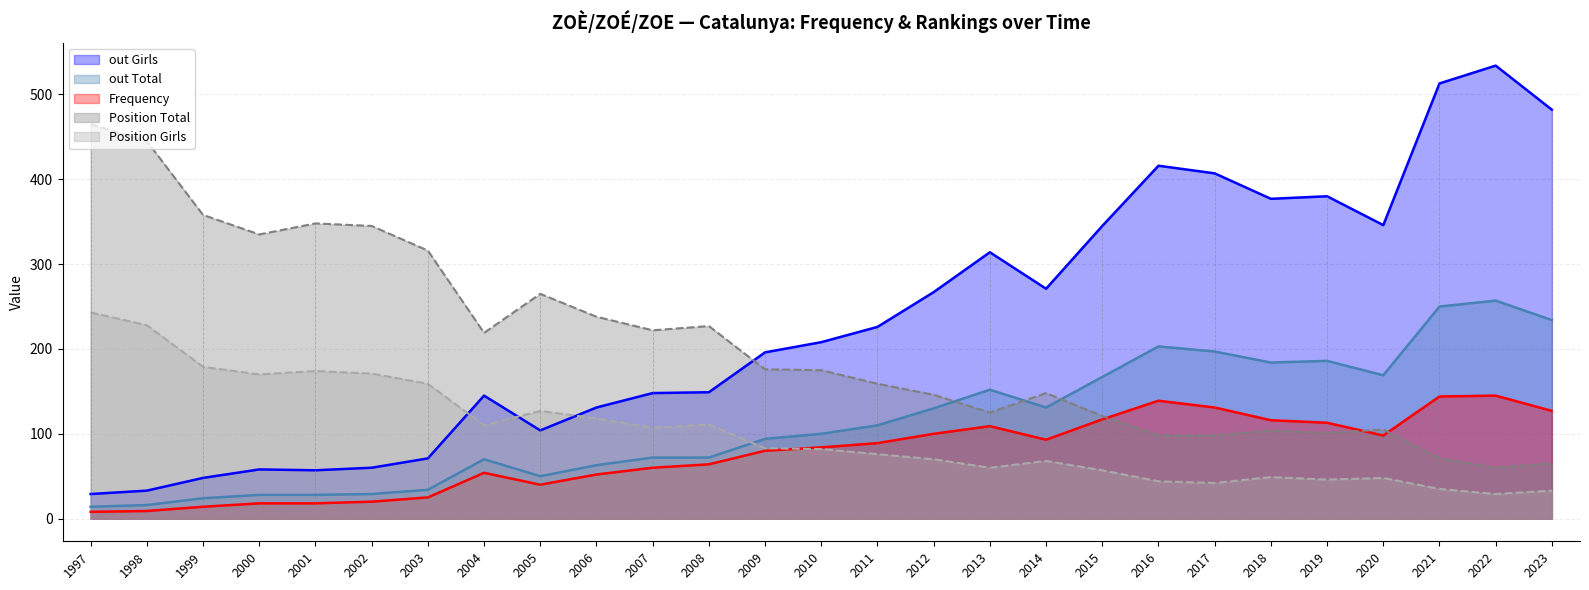

After their last crossing, which series has the higher values: Frequency or Position Girls?

Frequency